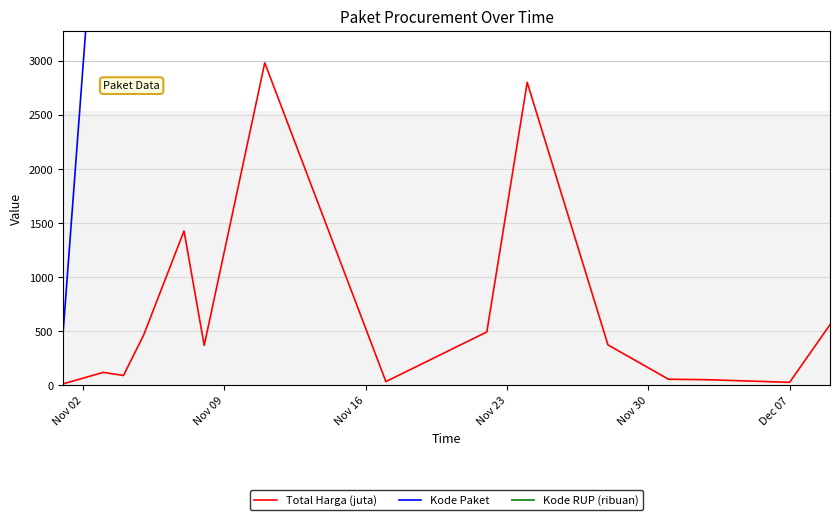

Is the value of Total Harga (juta) at 12 greater than the value of Kode Paket at Nov 23?

No